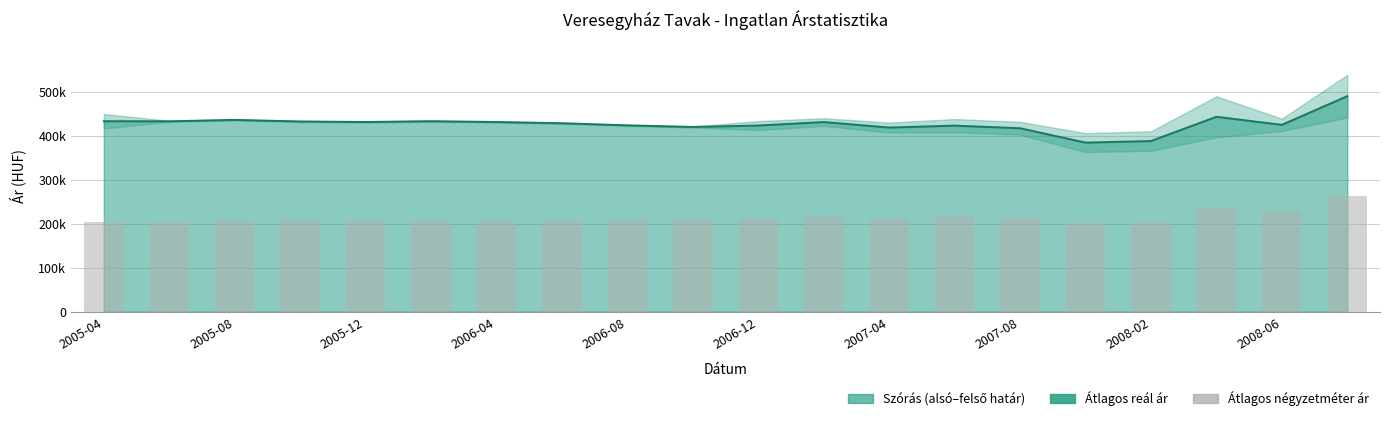

How many categories are shown in the chart?

20